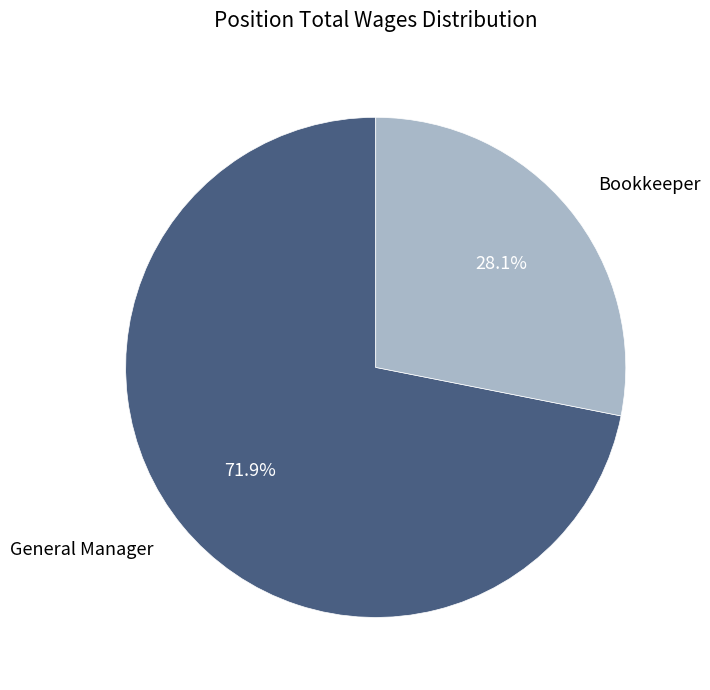

How many slices are in this pie chart?

2